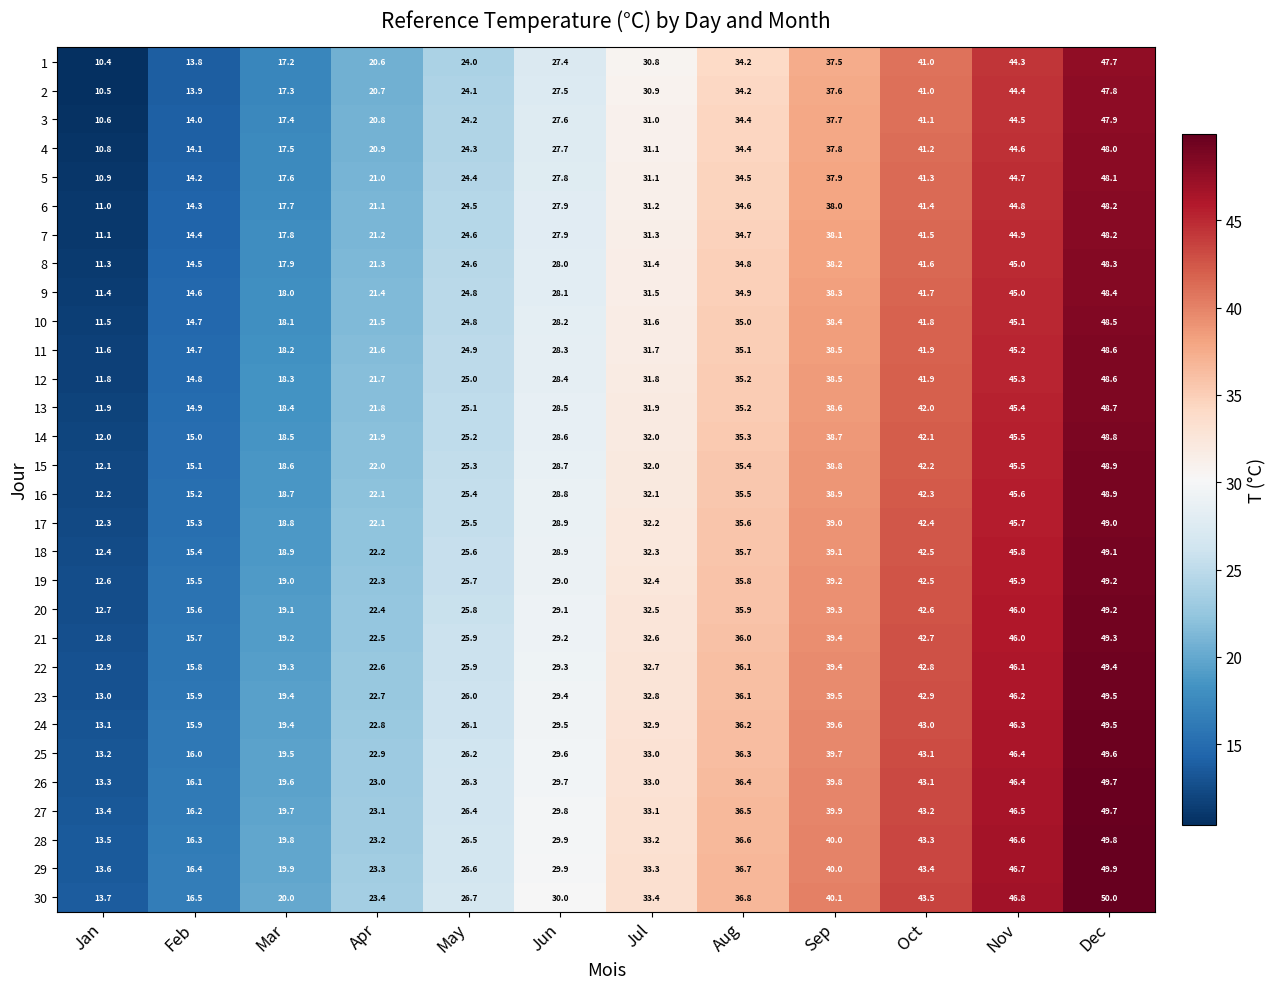

What is the highest value of the 21 series?

49.3